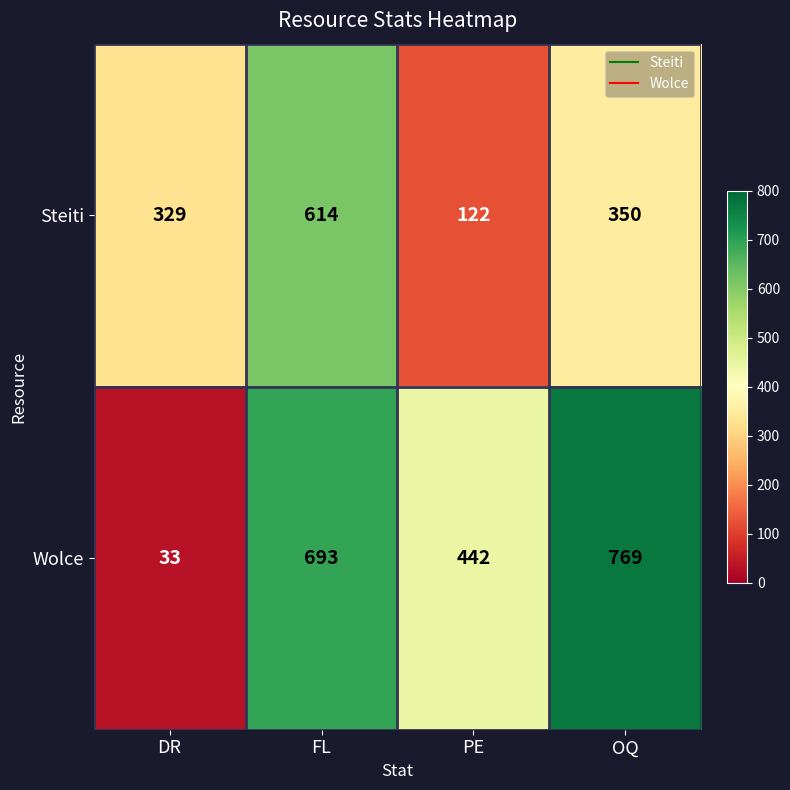

Which category has the lowest value across all series?

DR